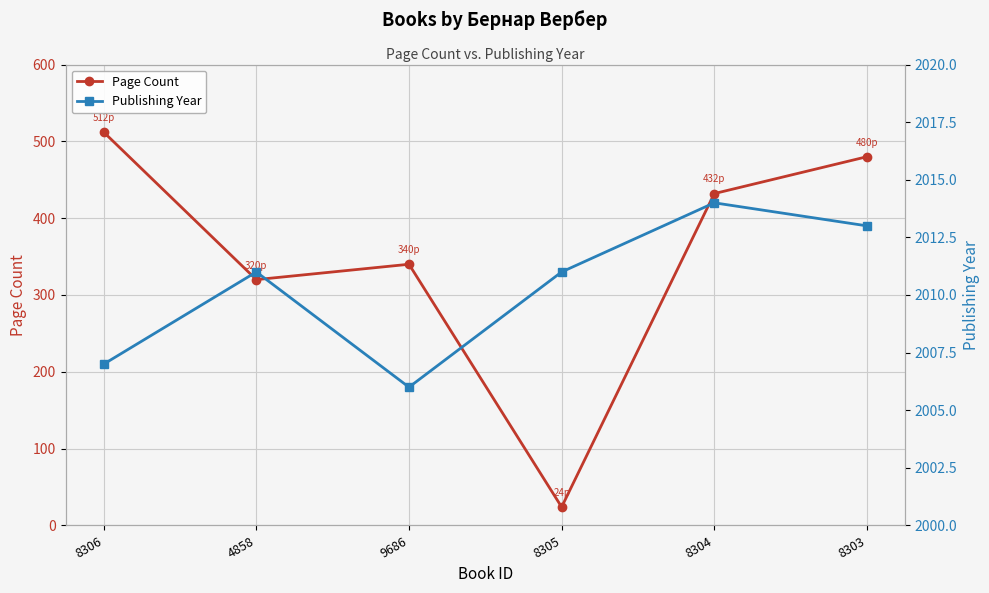

True or false: Page Count and Publishing Year cross at least once.

False